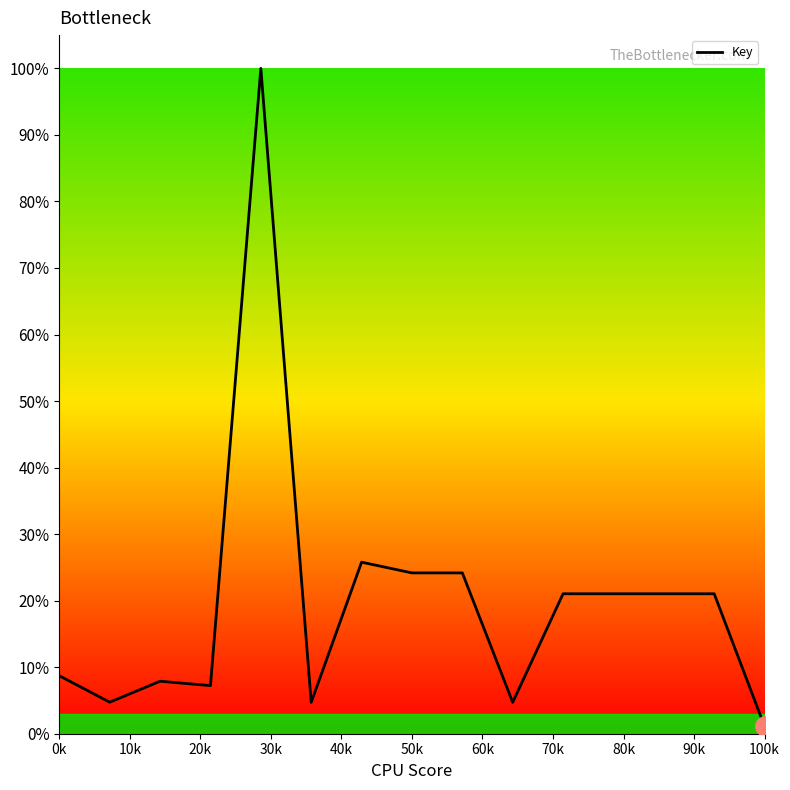

What is the maximum value shown in the chart?

100.0